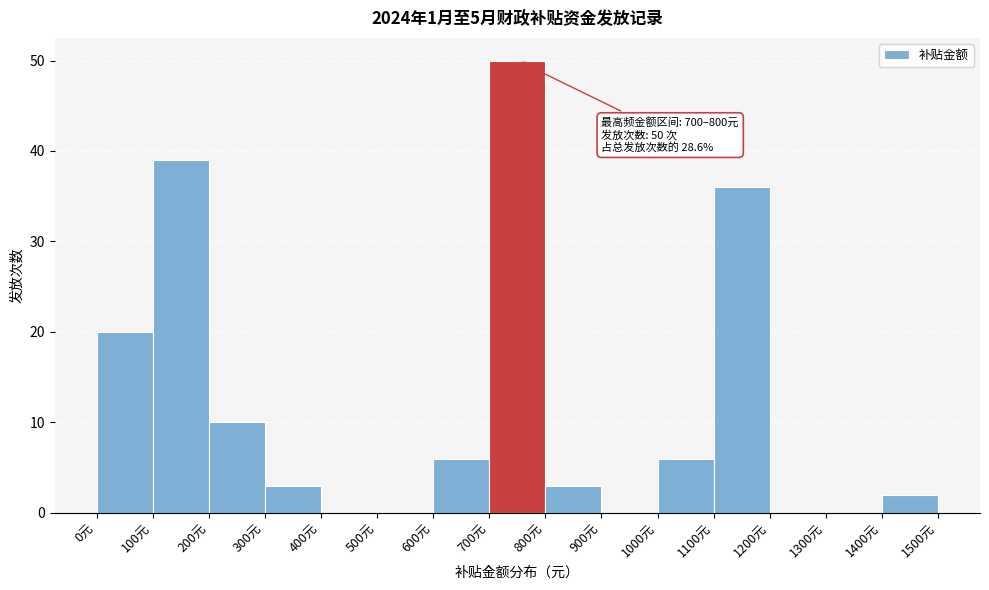

Which range on the x-axis has the tallest bar?

700 to 800